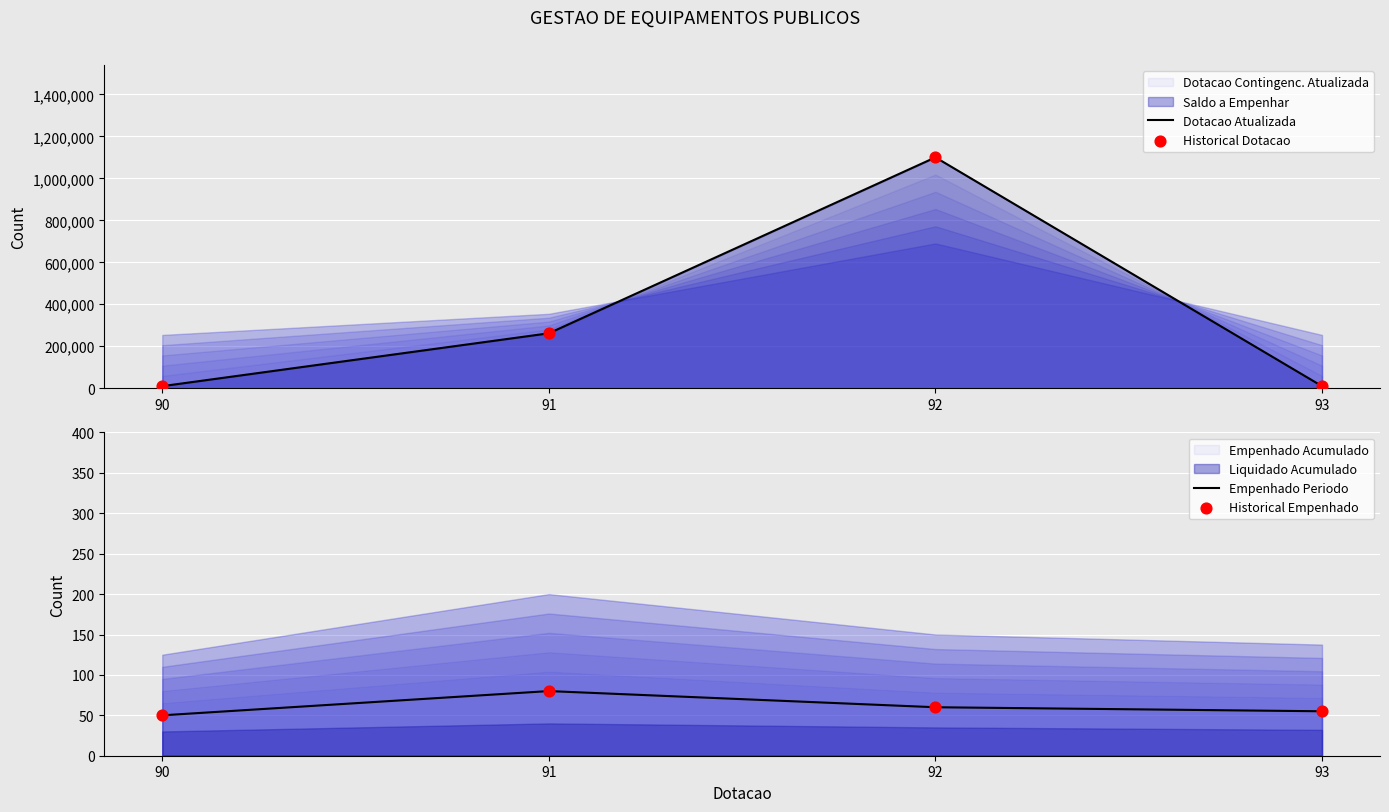

At which category is the sum across all series the highest?

92